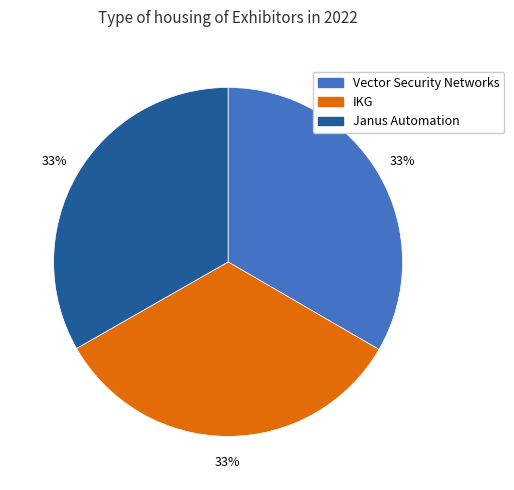

Is there any slice that represents more than half of the pie?

No